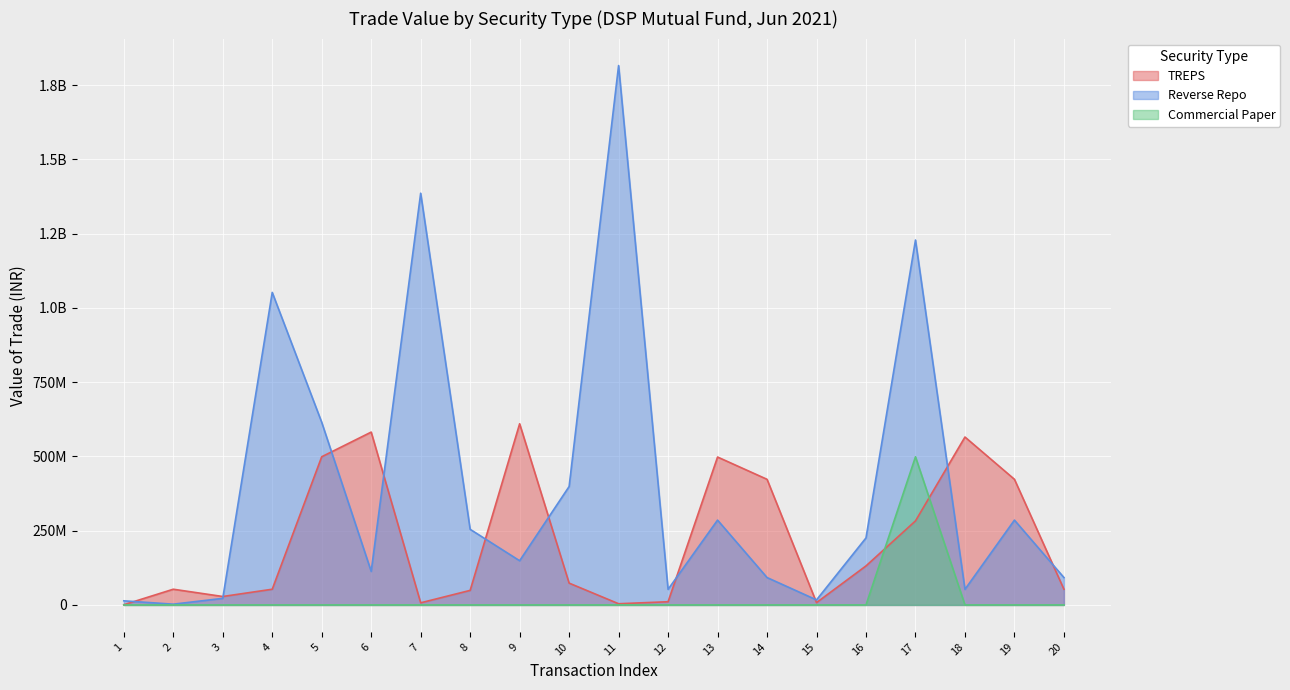

Where does the Reverse Repo series first go above 225672642?

4